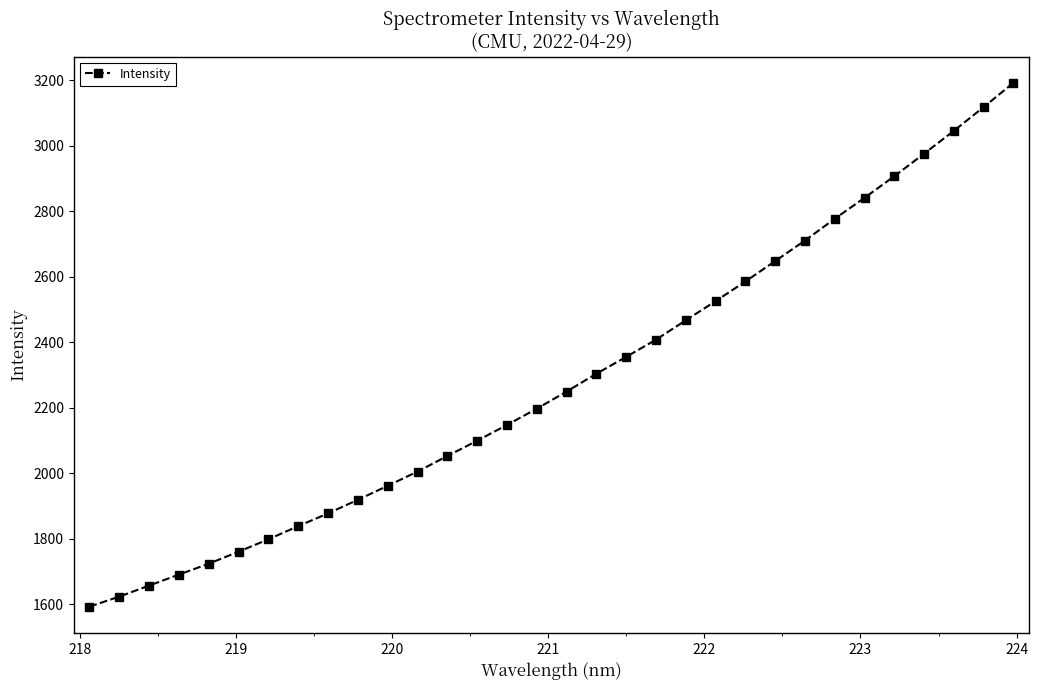

Reading left to right, transcribe all the data shown in this chart.

1592.5	1623.1	1656.8	1690.4	1723.5	1760.5	1798.1	1838.5	1877.3	1918.9	1961.5	2005.1	2052.6	2099.3	2147.4	2197.1	2249.4	2303.9	2355.4	2407.8	2467.0	2525.6	2585.6	2647.9	2710.5	2777.2	2841.1	2907.1	2975.9	3045.7	3118.1	3192.2